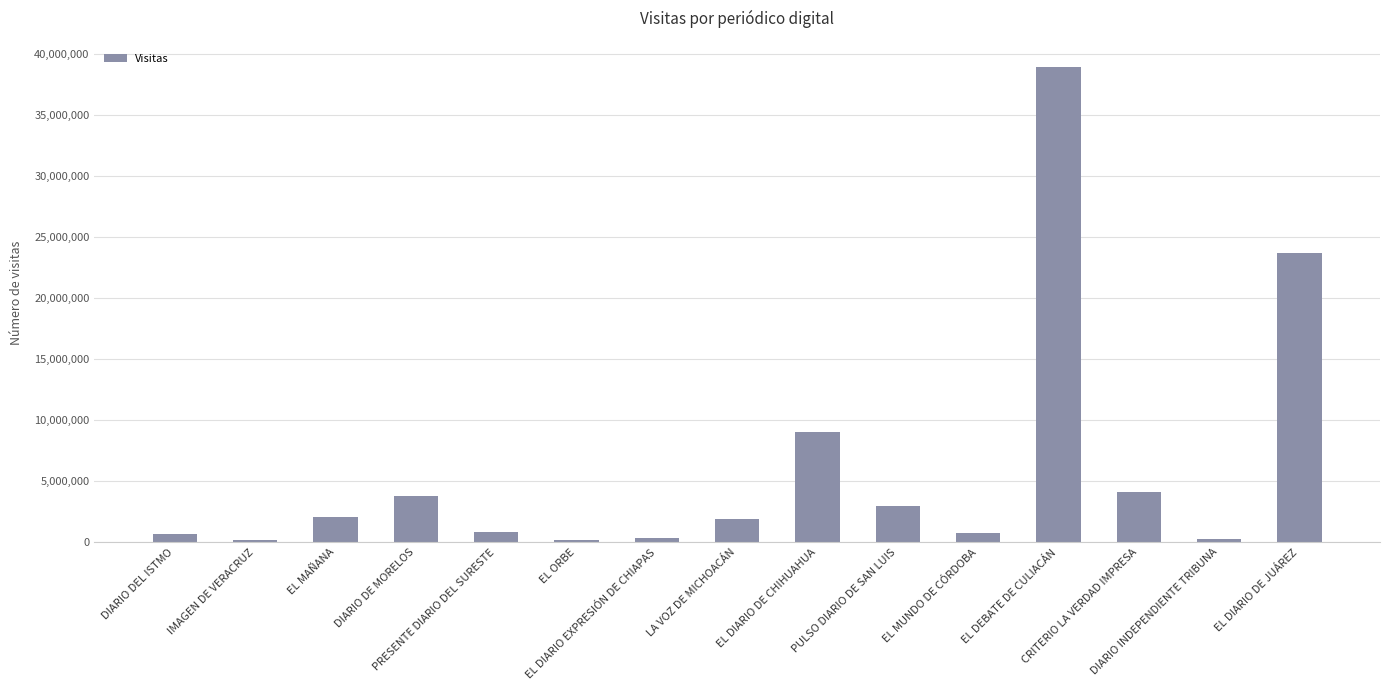

What is the label of the 15th bar from the left?

EL DIARIO DE JUÁREZ